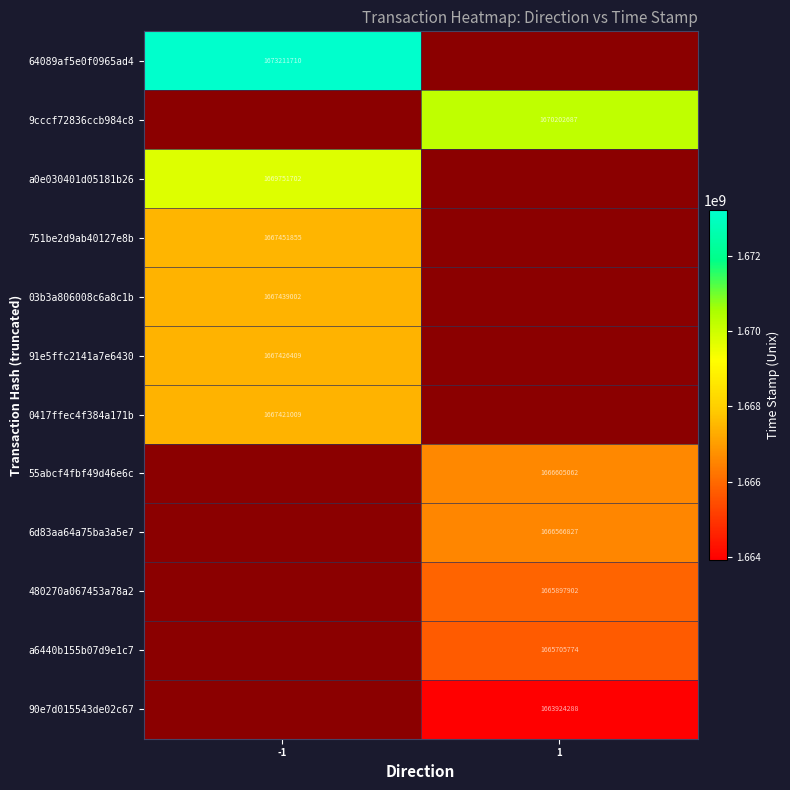

Is it true that 55abcf4fbf49d46e6c equals 2194759919 at 1?

False